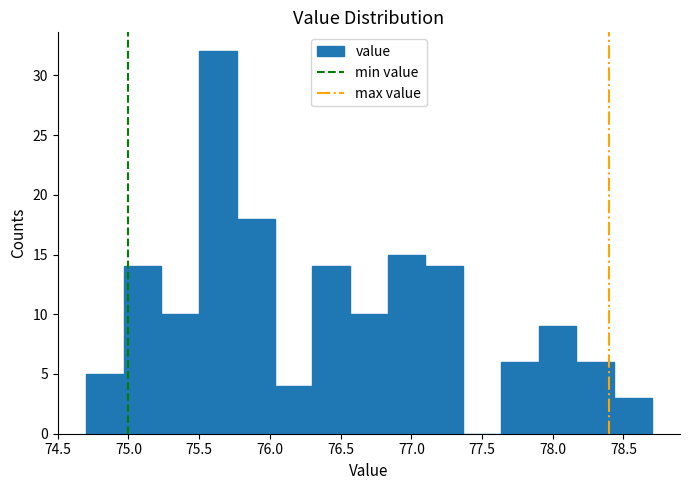

Reading left to right, list every bar in this chart as the range it spans on the x-axis followed by its height. Neither the bar edges nor the heights are printed on the chart, so give them approximately, as read against the axes.

74.70 to 74.95: 5
74.95 to 75.25: 14
75.25 to 75.50: 10
75.50 to 75.75: 32
75.75 to 76.05: 18
76.05 to 76.30: 4
76.30 to 76.55: 14
76.55 to 76.85: 10
76.85 to 77.10: 15
77.10 to 77.35: 14
77.35 to 77.65: 0
77.65 to 77.90: 6
77.90 to 78.15: 9
78.15 to 78.45: 6
78.45 to 78.70: 3